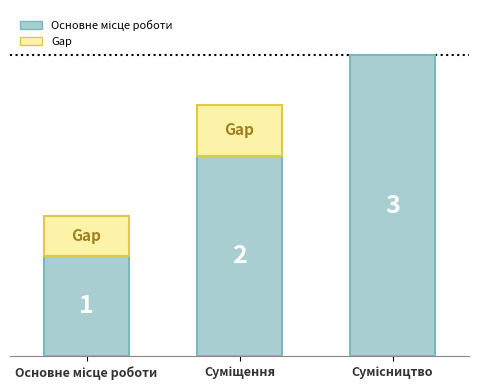

What is the value of the 1st bar from the left?

1